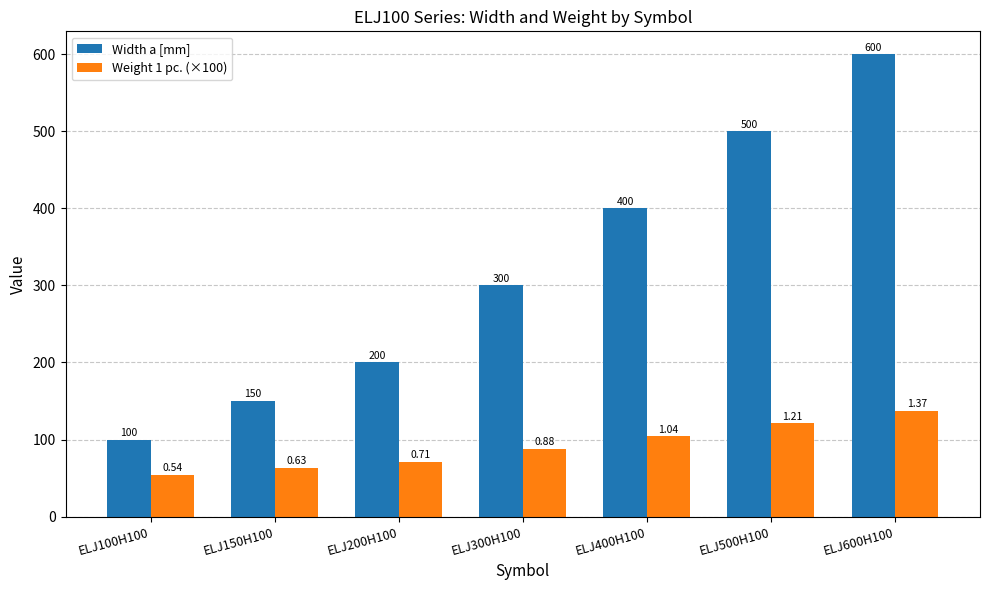

What is the label of the 6th bar from the right?

ELJ150H100